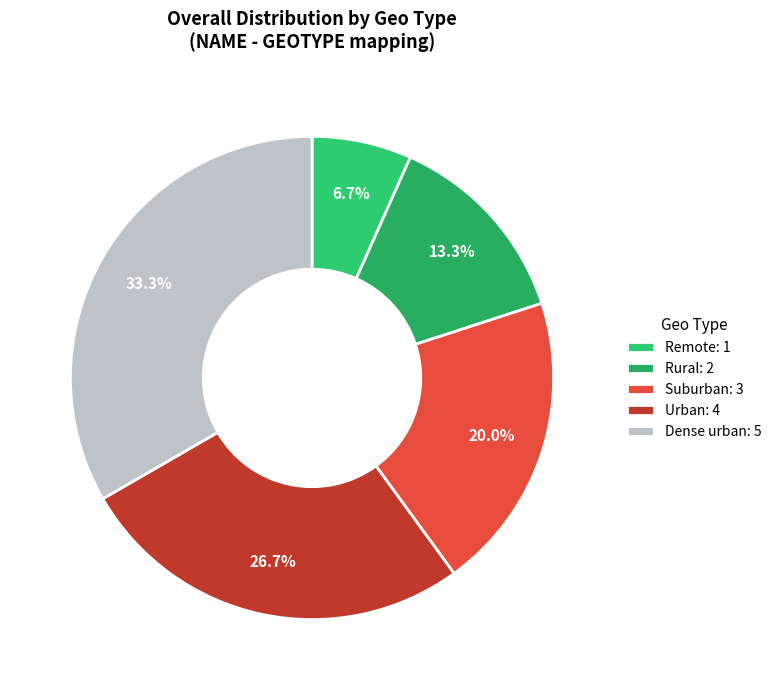

What percentage is the Dense urban slice, to the nearest percent?

33%